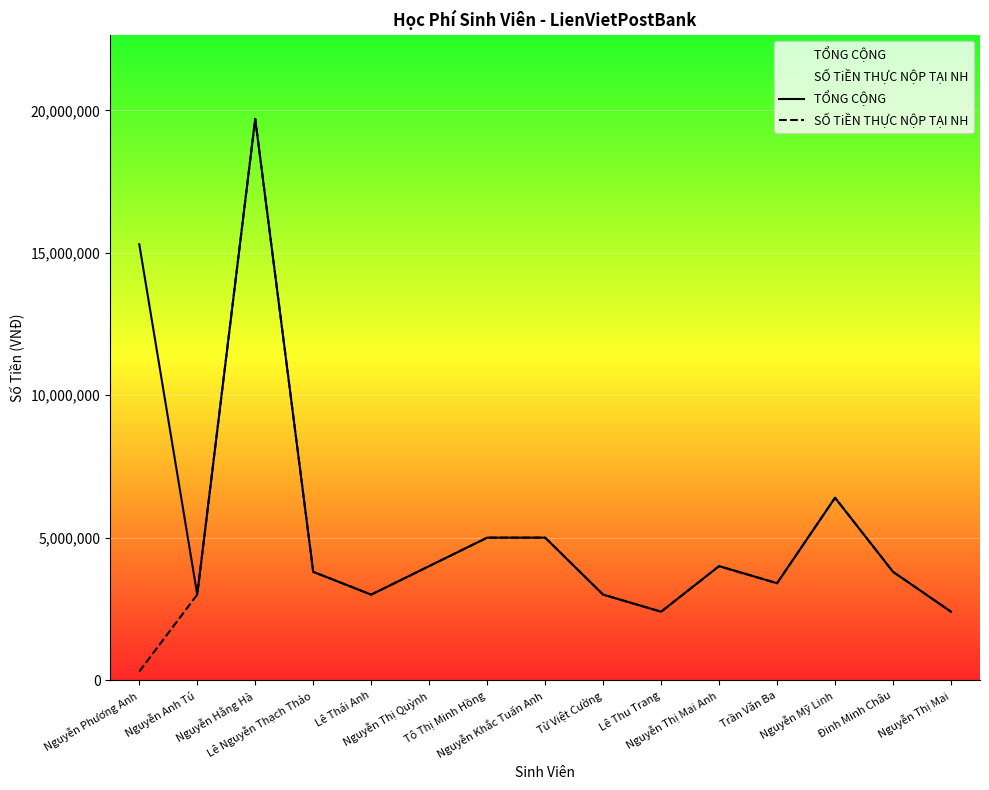

Count the number of data series in this chart.

2